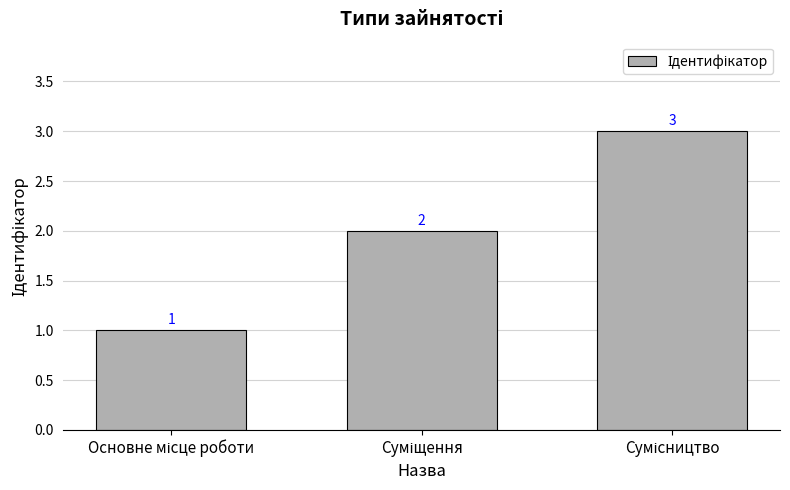

What is the value of the 1st bar from the left?

1